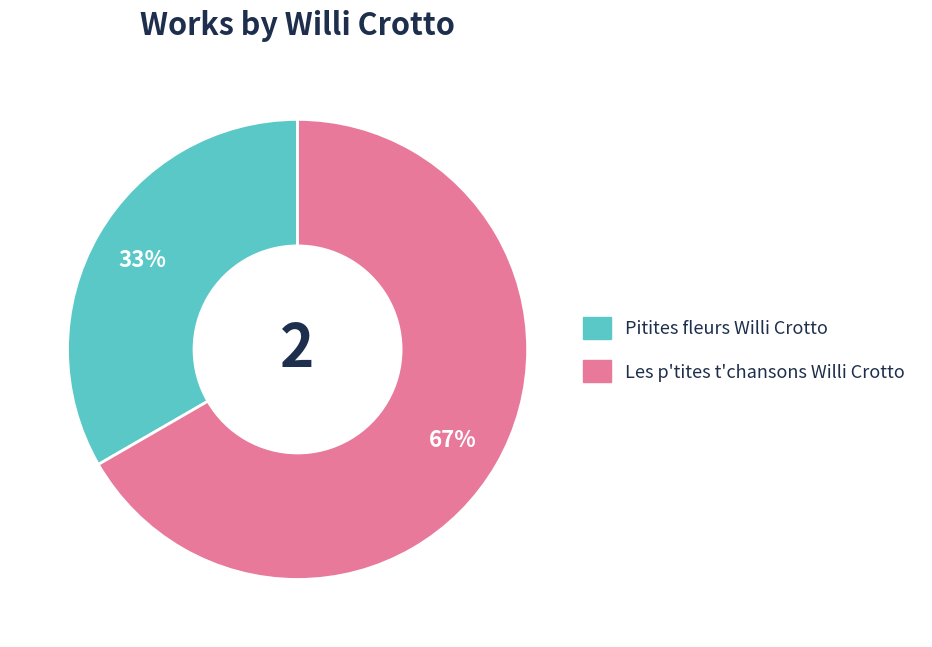

To the nearest percent, what is the average slice percentage?

50%